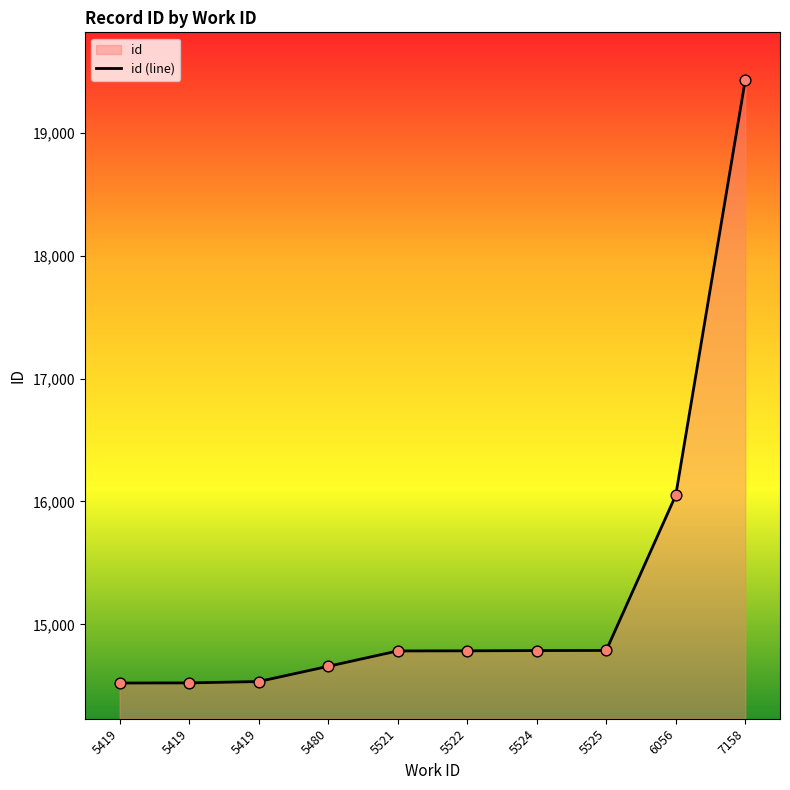

Which has a higher value, 5522 or 5419?

5522